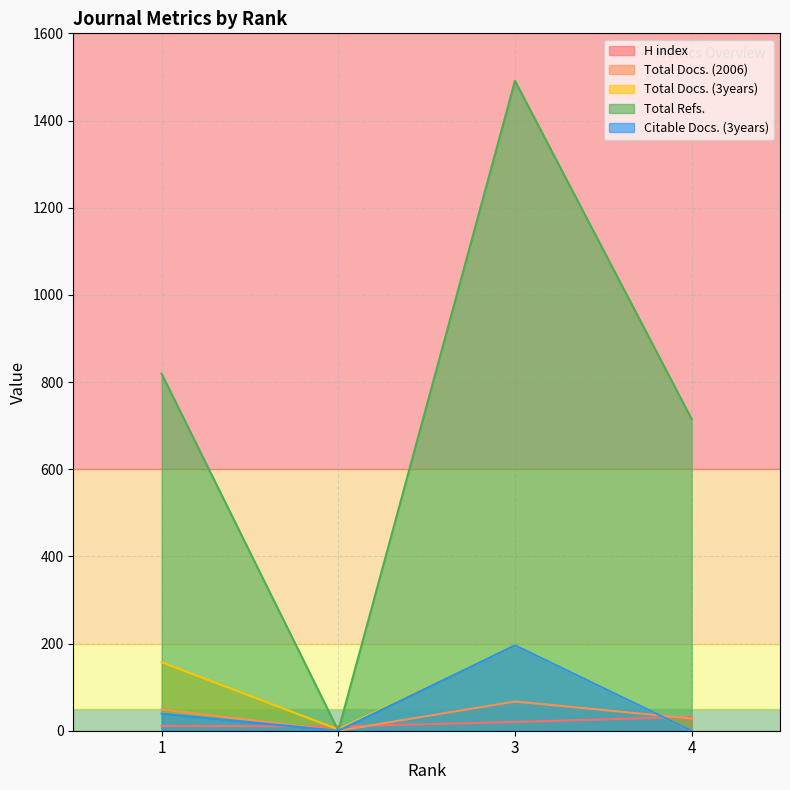

Is it true that H index equals 11 at 1?

True